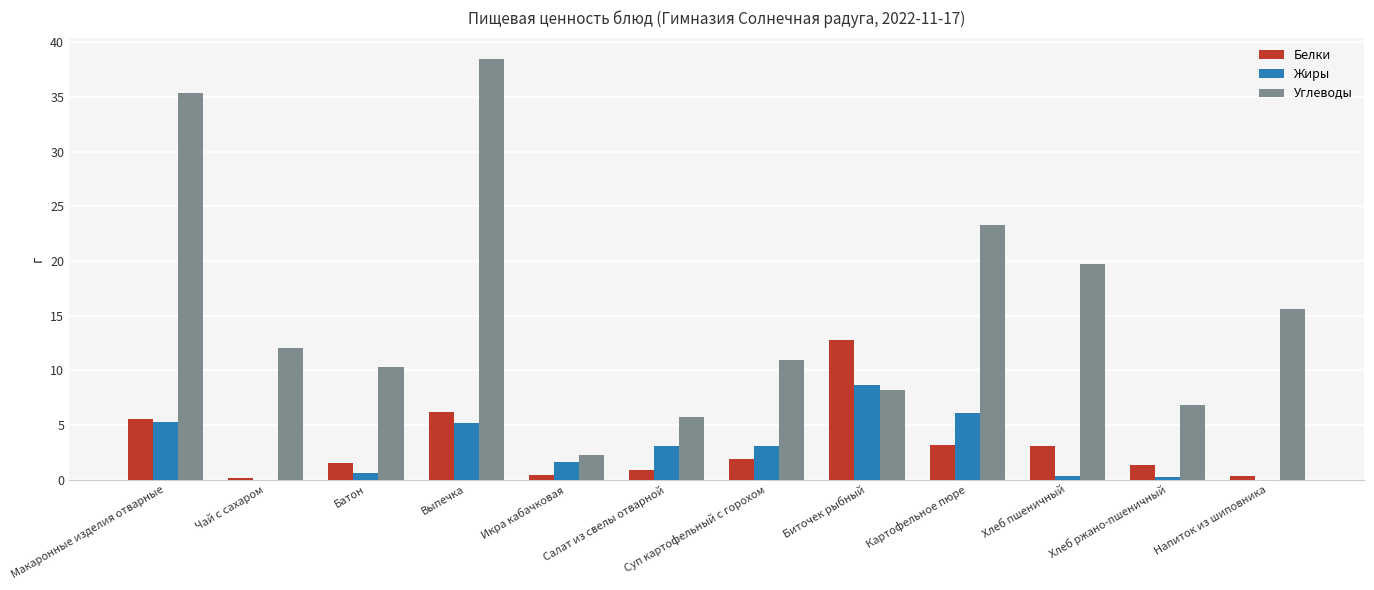

What is the sum of all Жиры values?

34.0